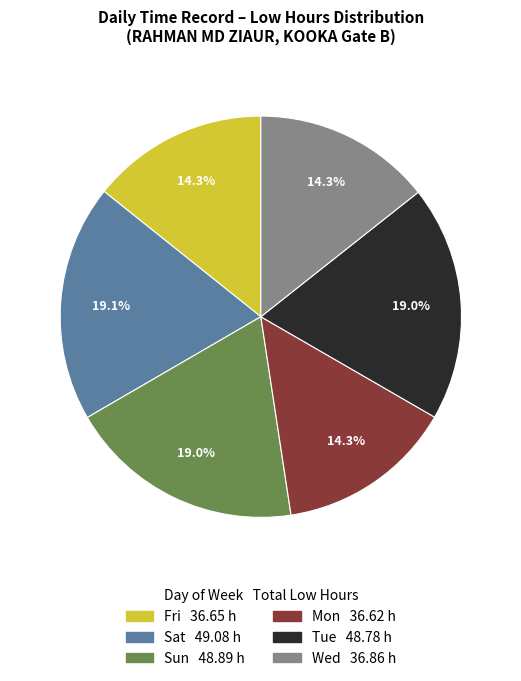

Is there any slice that represents more than half of the pie?

No